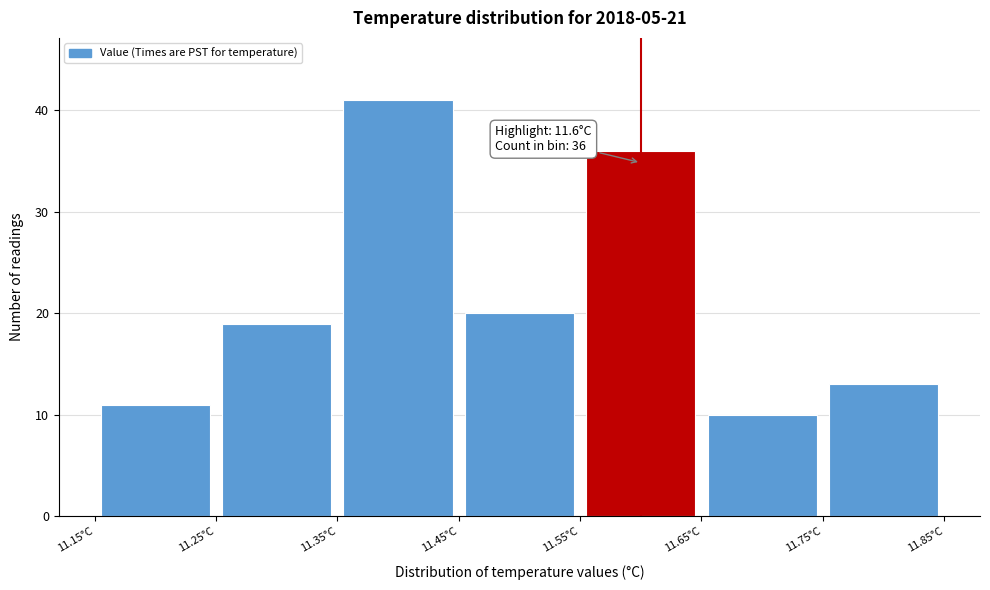

Which range on the x-axis has the tallest bar?

11.35 to 11.45